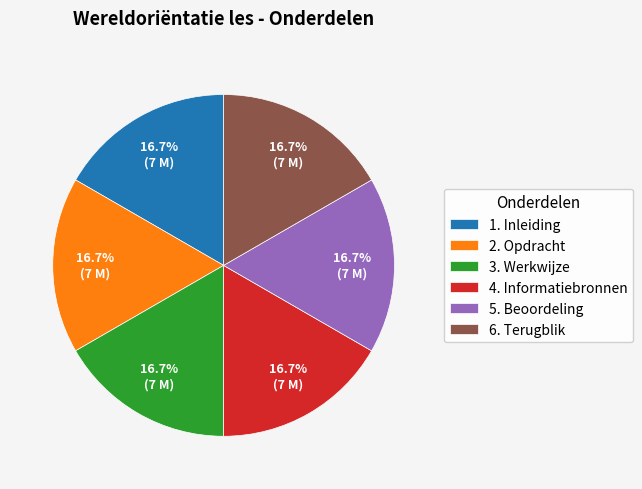

To the nearest percent, what percentage of the pie is 1. Inleiding?

17%